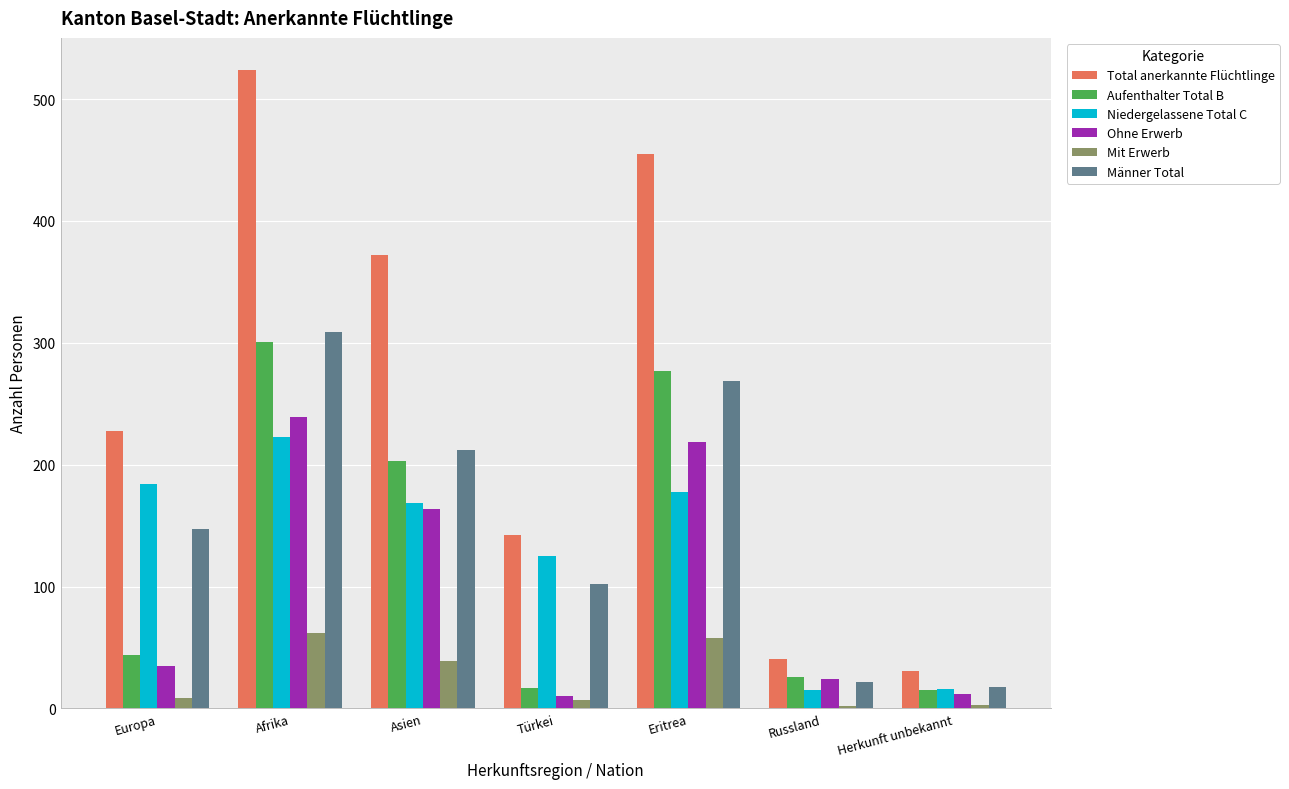

The value of Mit Erwerb at Herkunft unbekannt is 3. True or false?

True